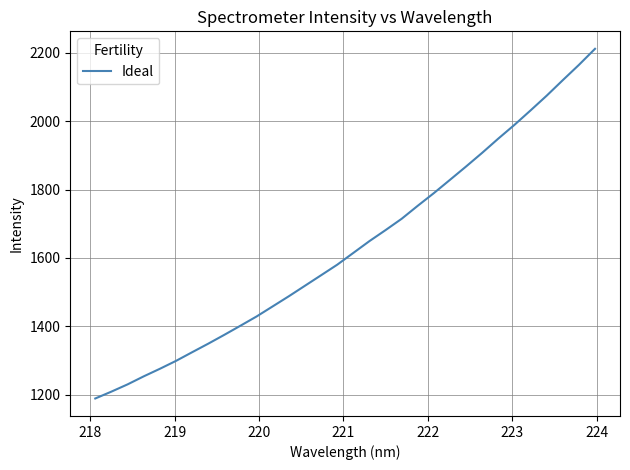

What is the greatest value displayed?

2212.0